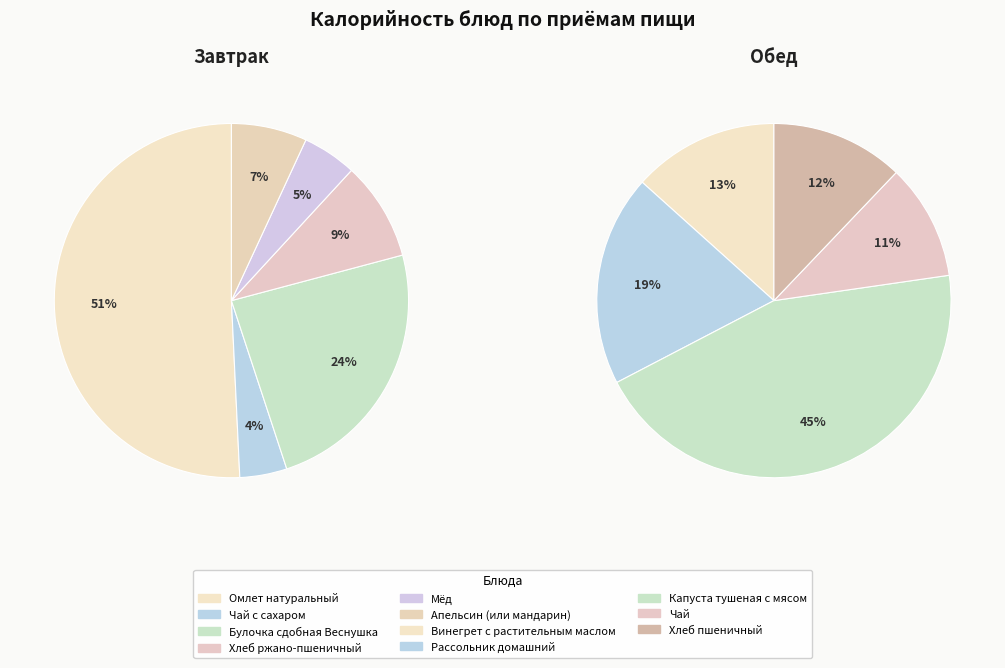

Does any single category account for the majority?

No